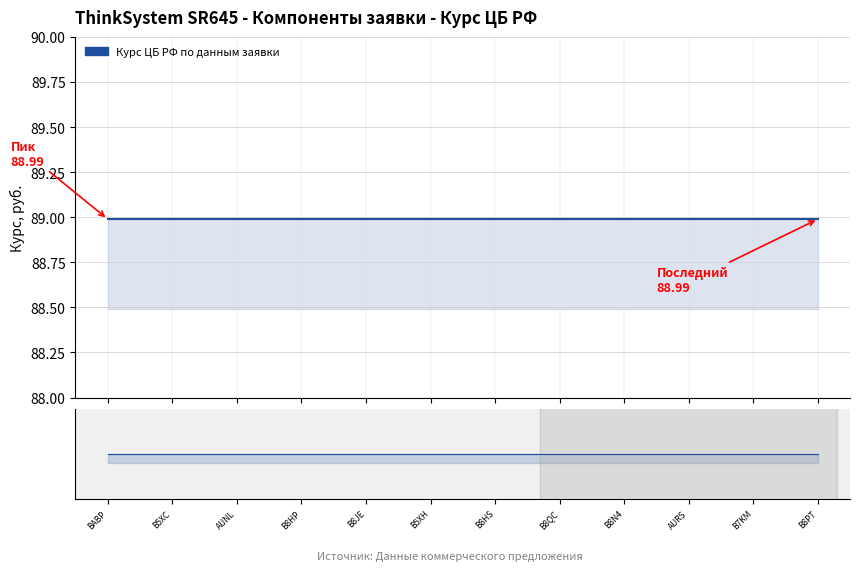

Count the number of categories in the chart.

12